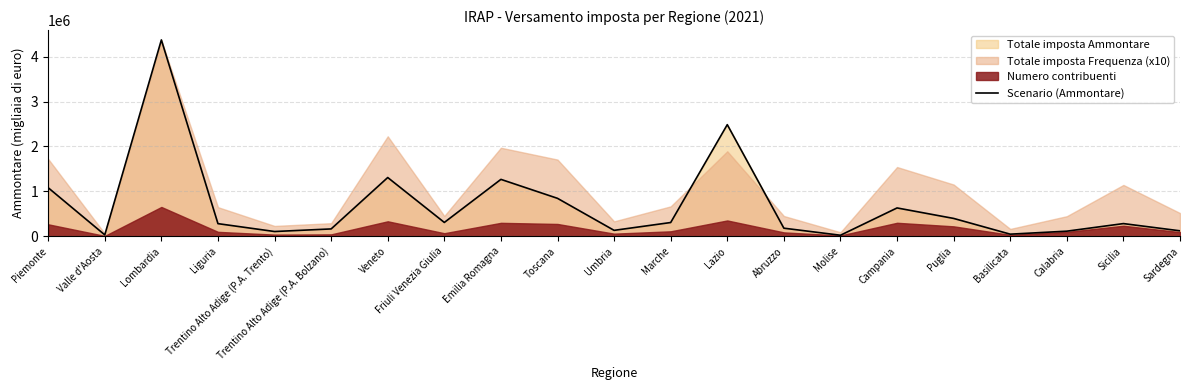

List the labels in order of value, largest first.

Lombardia, Lazio, Veneto, Emilia Romagna, Piemonte, Toscana, Campania, Puglia, Friuli Venezia Giulia, Marche, Sicilia, Liguria, Abruzzo, Trentino Alto Adige (P.A. Bolzano), Umbria, Sardegna, Calabria, Trentino Alto Adige (P.A. Trento), Basilicata, Valle d'Aosta, Molise